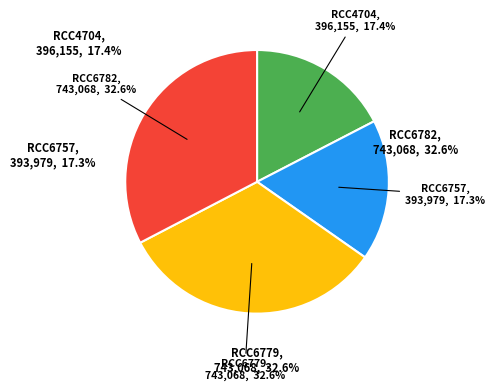

To the nearest percent, what is the average slice percentage?

25%